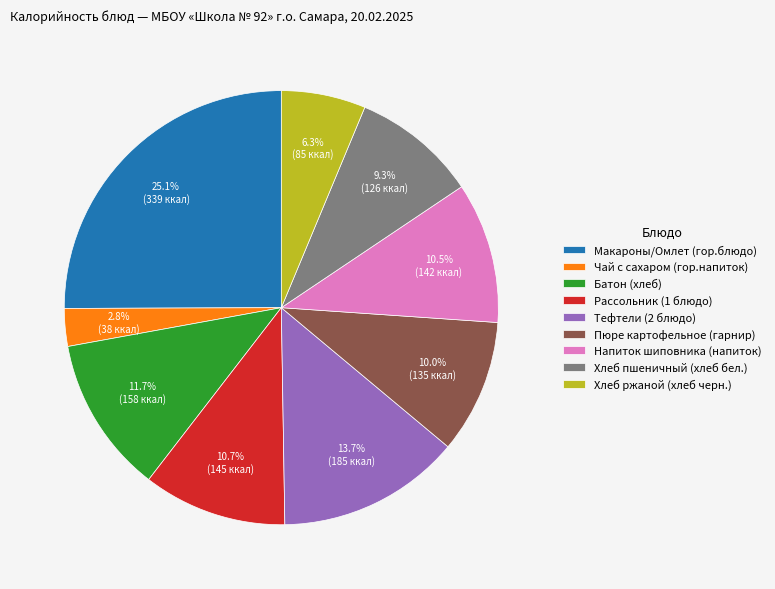

Count the number of slices in the pie.

9